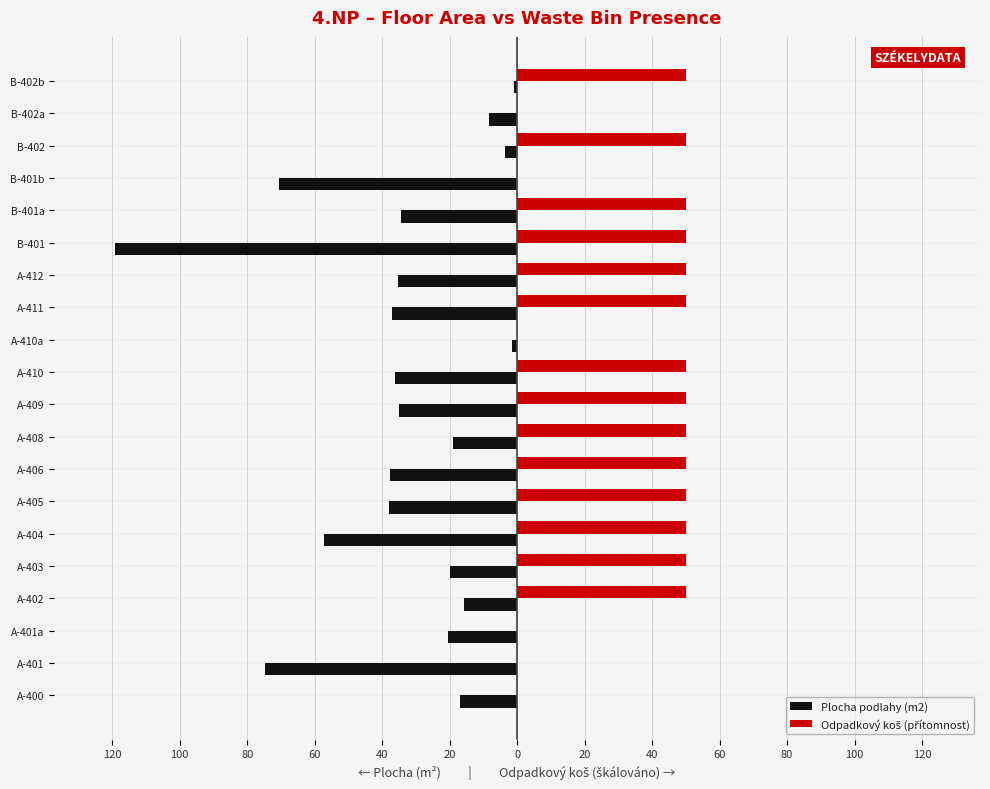

What are all the series names shown in the legend?

Plocha podlahy (m2), Odpadkový koš (přítomnost)